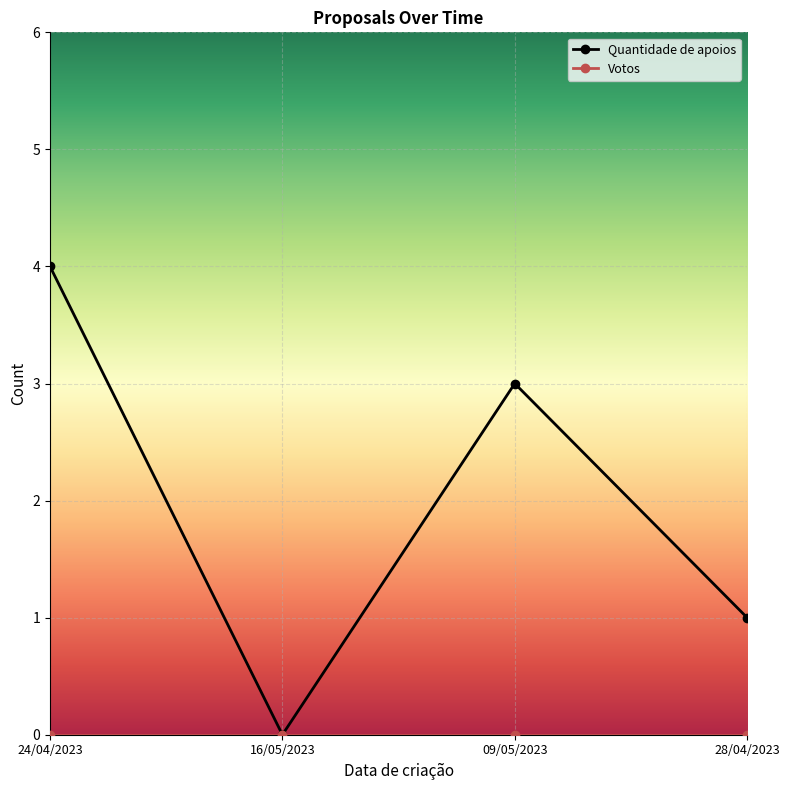

What is the label of the 2nd point from the left?

16/05/2023